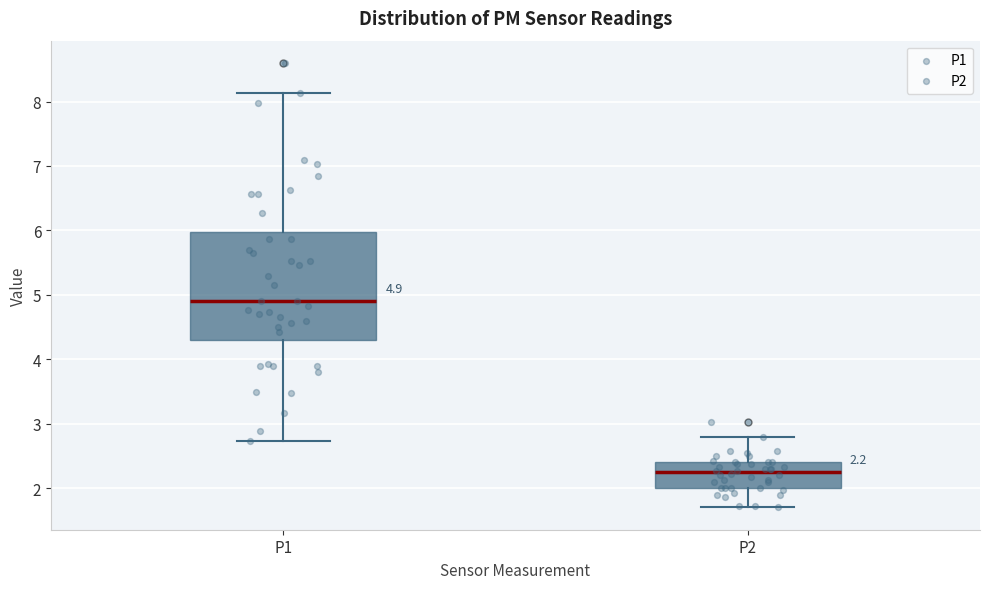

Which box is the tallest, from its lower edge to its upper edge?

P1